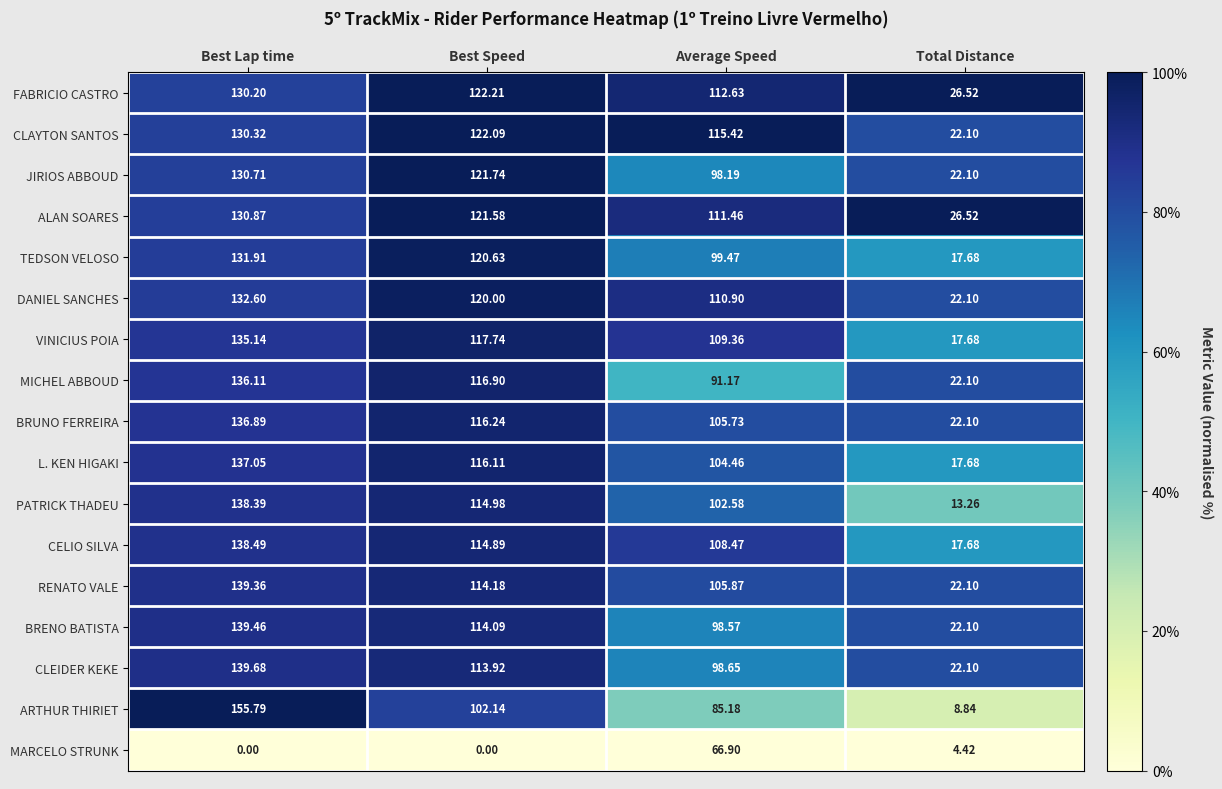

At which category is the sum across all series the highest?

Best Lap time